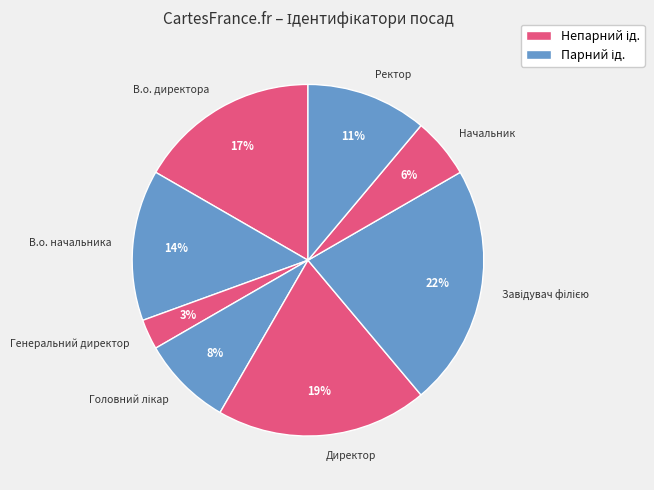

True or false: В.о. директора accounts for 17% of the total.

True